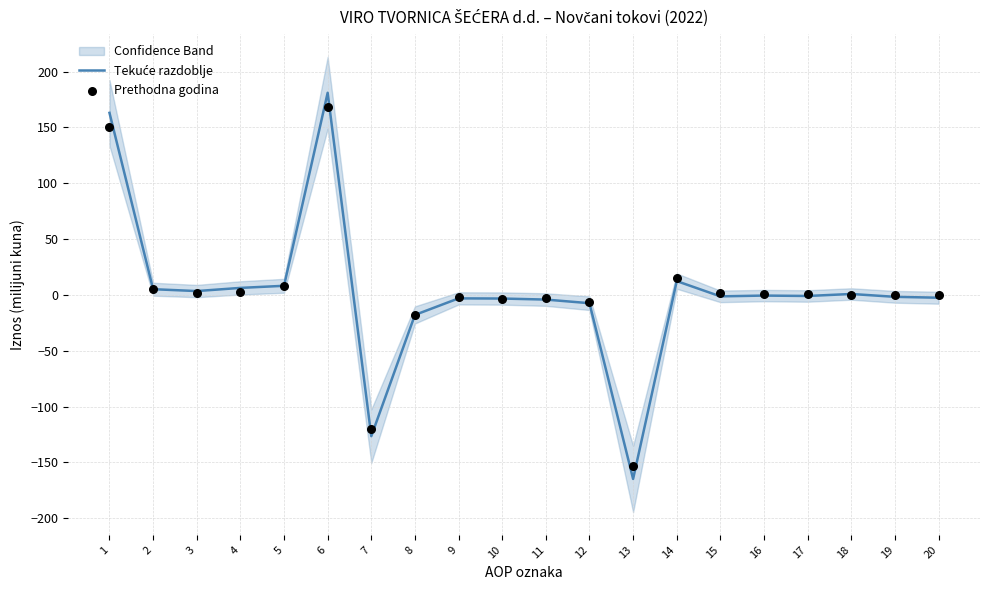

At which category is the sum across all series the highest?

6